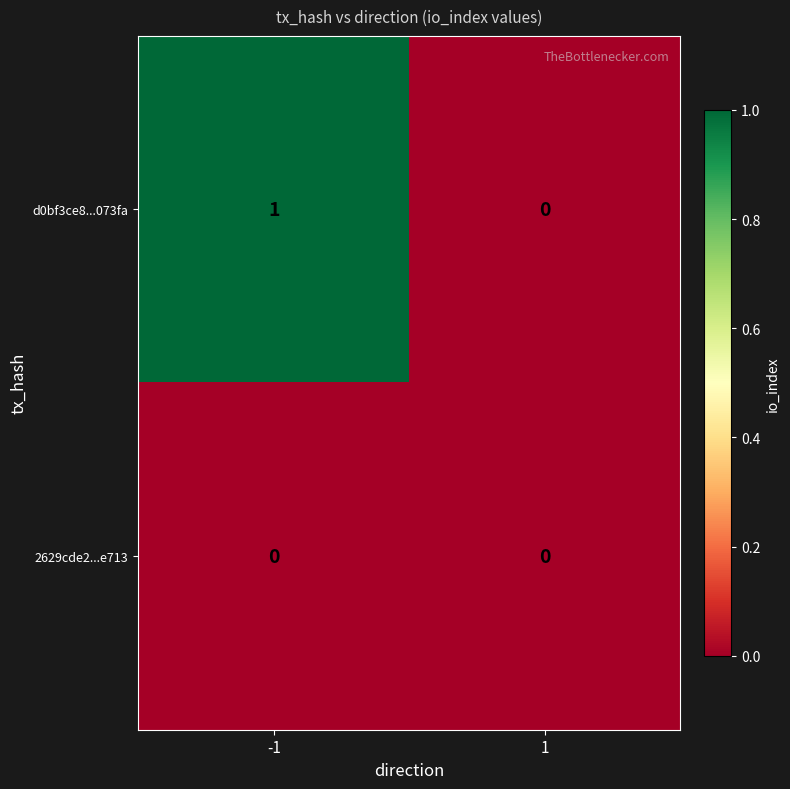

Reading left to right, list all the values displayed in this chart.

d0bf3ce8...073fa: -1=1	1=0
2629cde2...e713: -1=0	1=0